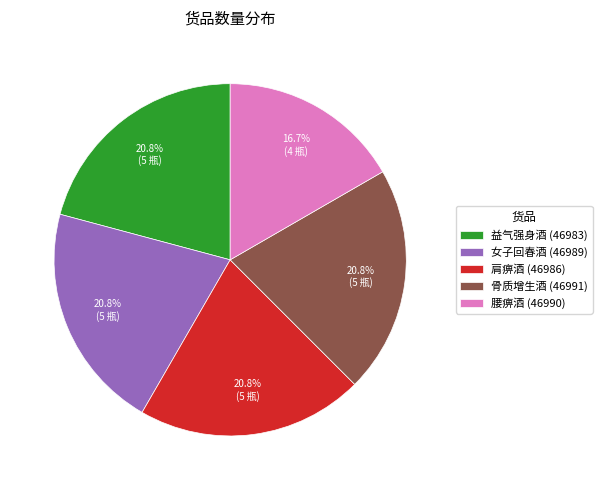

Does 益气强身酒 (46983) account for over 50% of the chart?

No